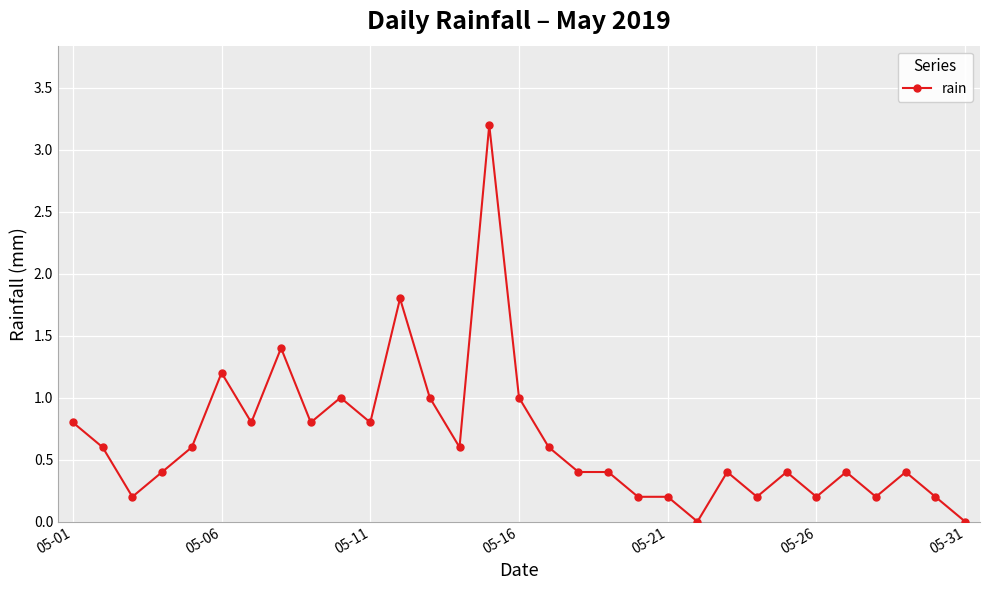

What is the value of the 12th point from the left?

1.8